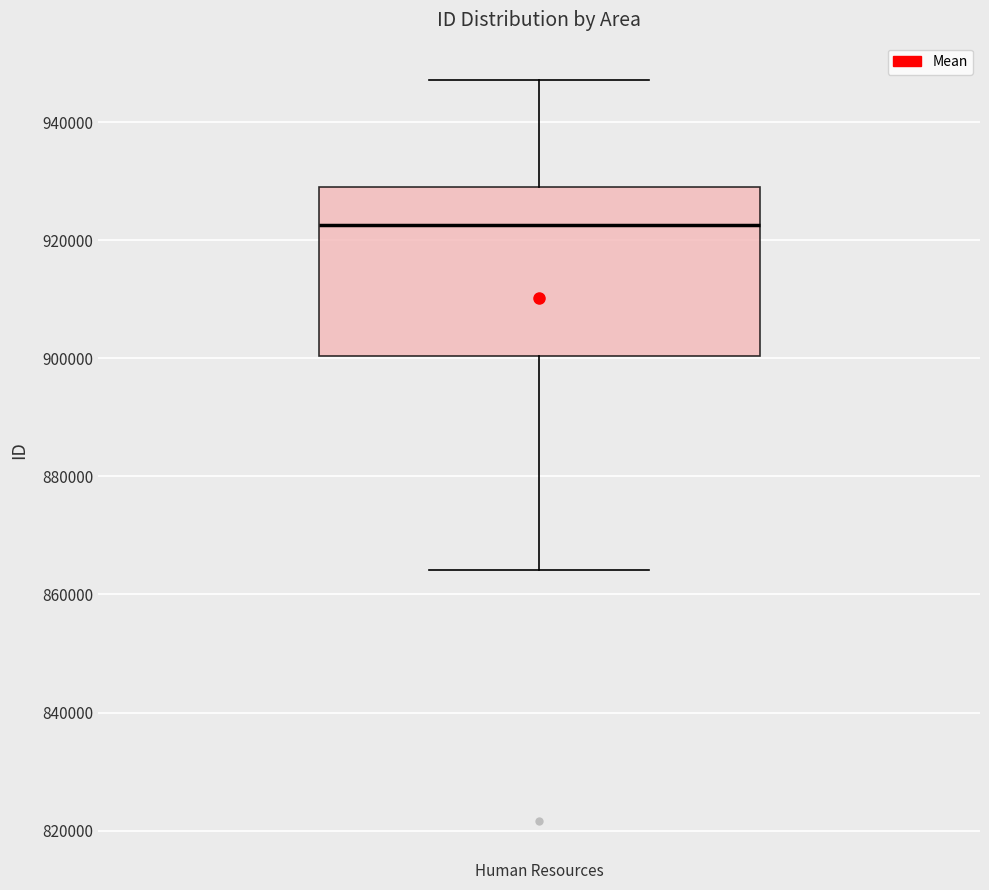

Read this box plot against the y-axis: the position of the median line, the range covered by the box, and the ends of both whiskers. The values are not printed on the chart, so give them approximately, as read against the axis.

median 922000, box 900000 to 930000, whiskers 864000 to 948000